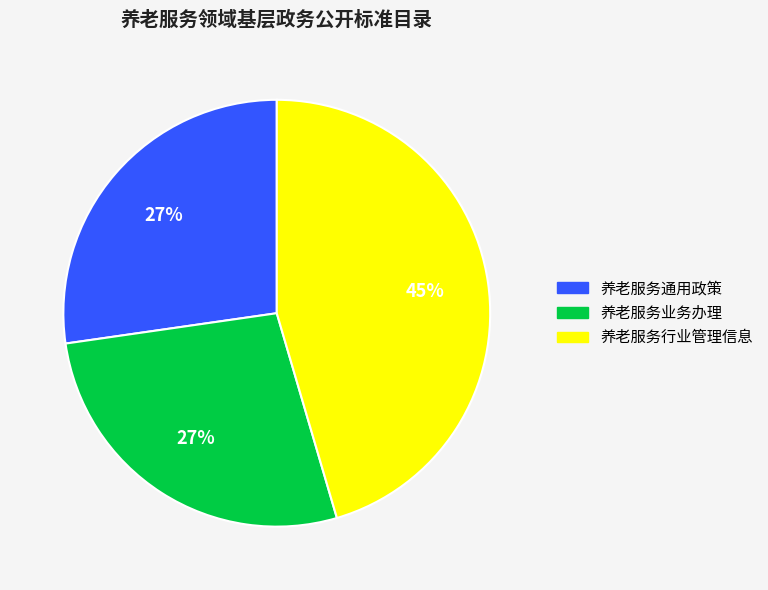

Which slice is the largest?

养老服务行业管理信息